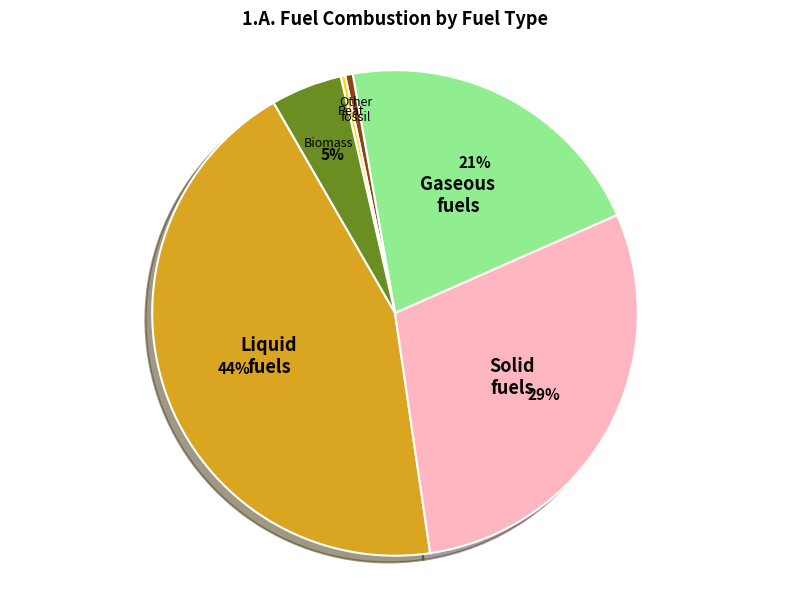

Is there any slice that represents more than half of the pie?

No